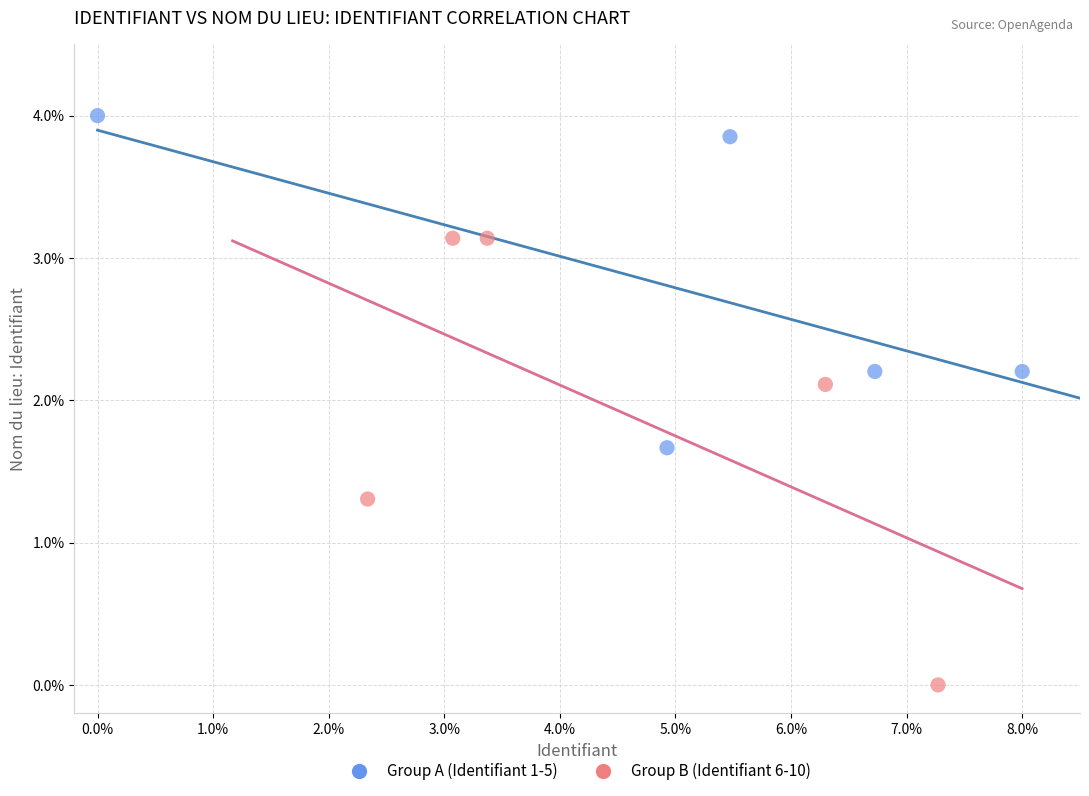

Which series reaches the maximum Y coordinate?

Group A (Identifiant 1-5)